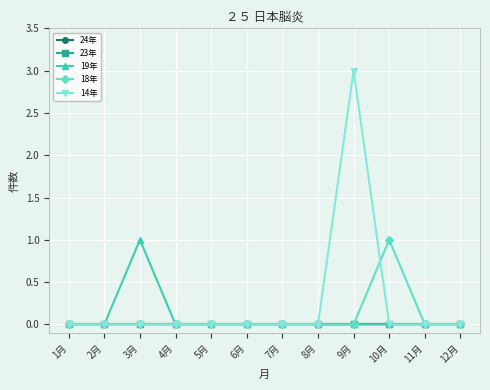

True or false: 14年 and 23年 intersect in this chart.

False